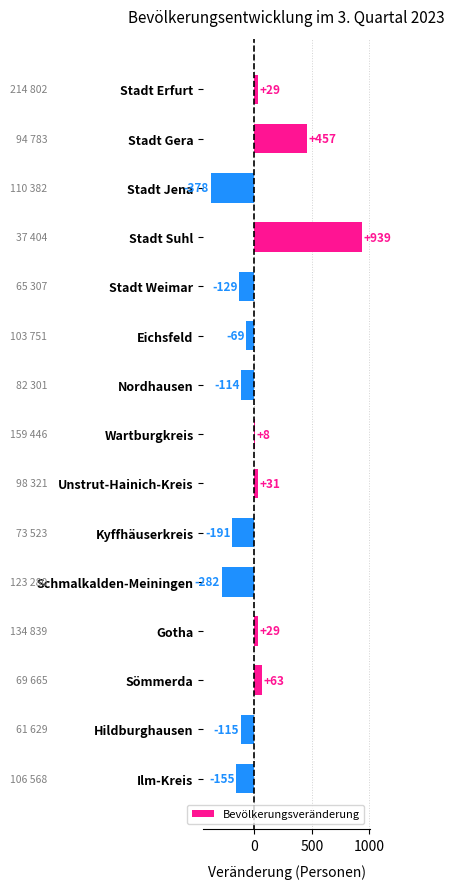

What is the difference between the second highest and minimum values?

835